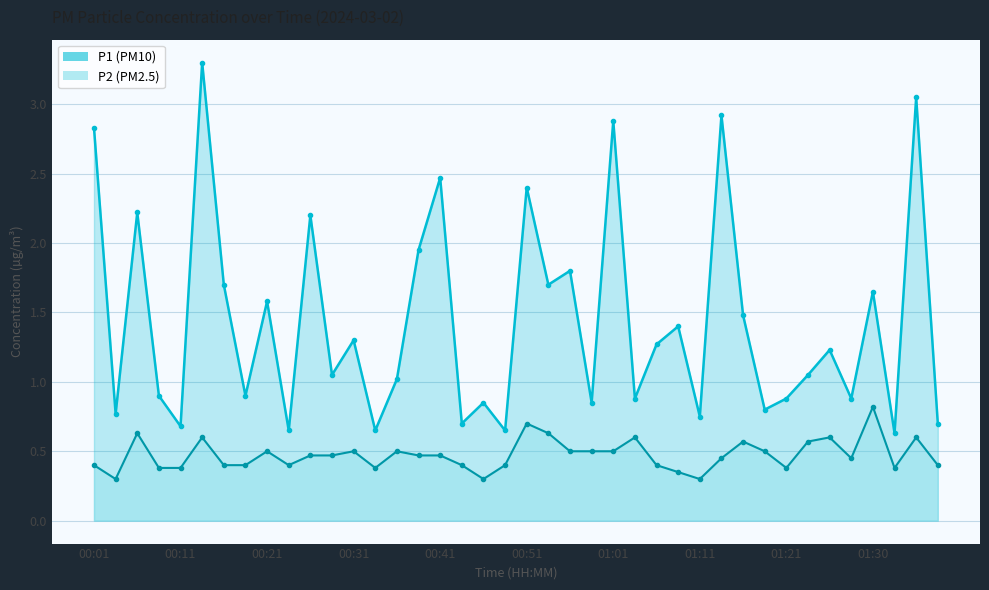

What is the highest value of the P2 series?

0.8